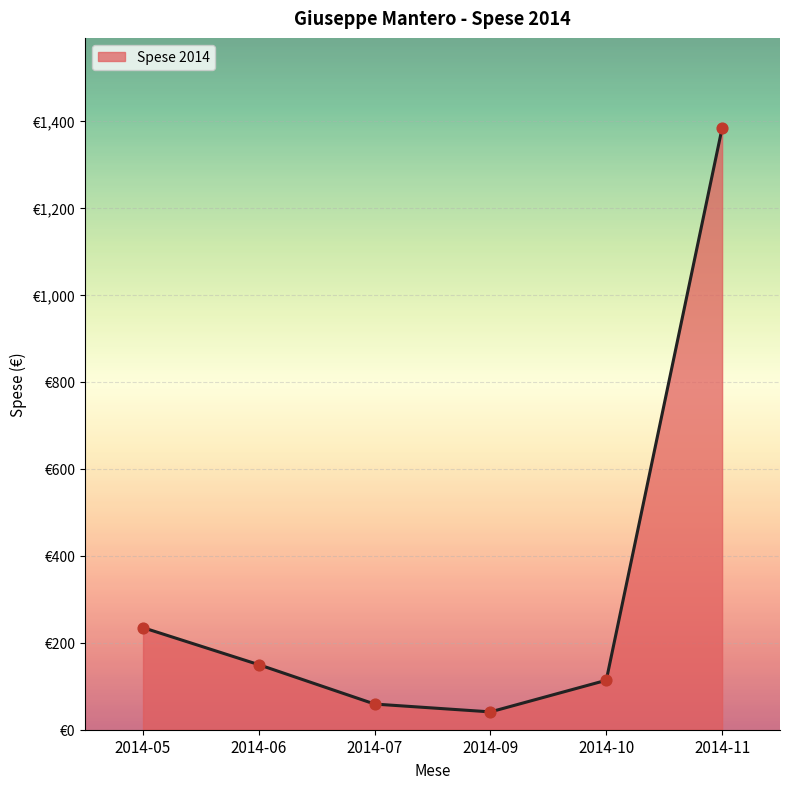

Between 2014-05 and 2014-06, which is larger?

2014-05